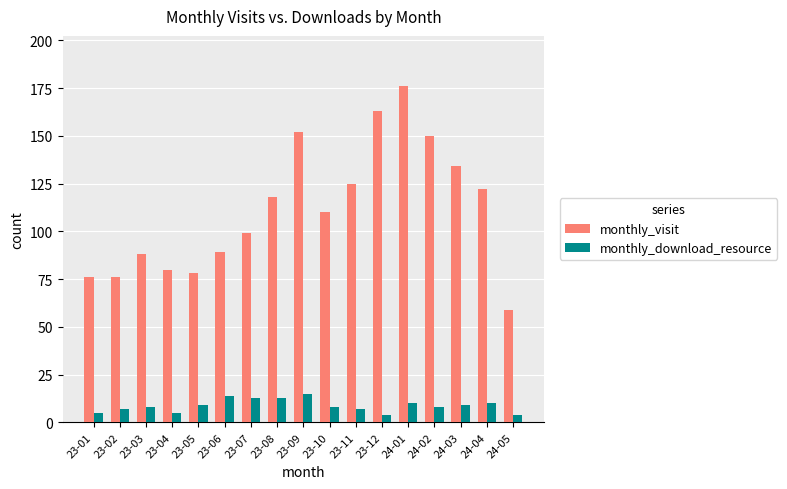

Which series has the widest spread of values?

monthly_visit